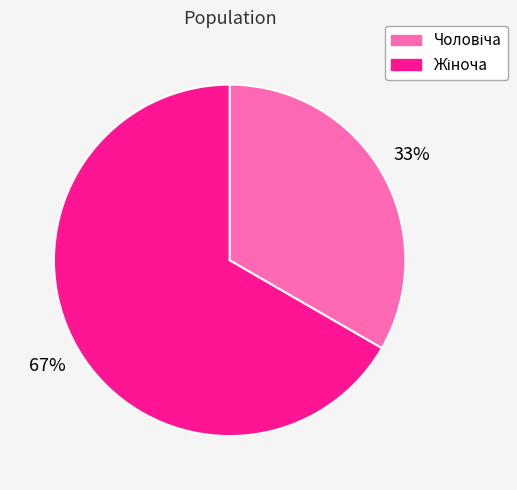

Does any single category account for the majority?

Yes